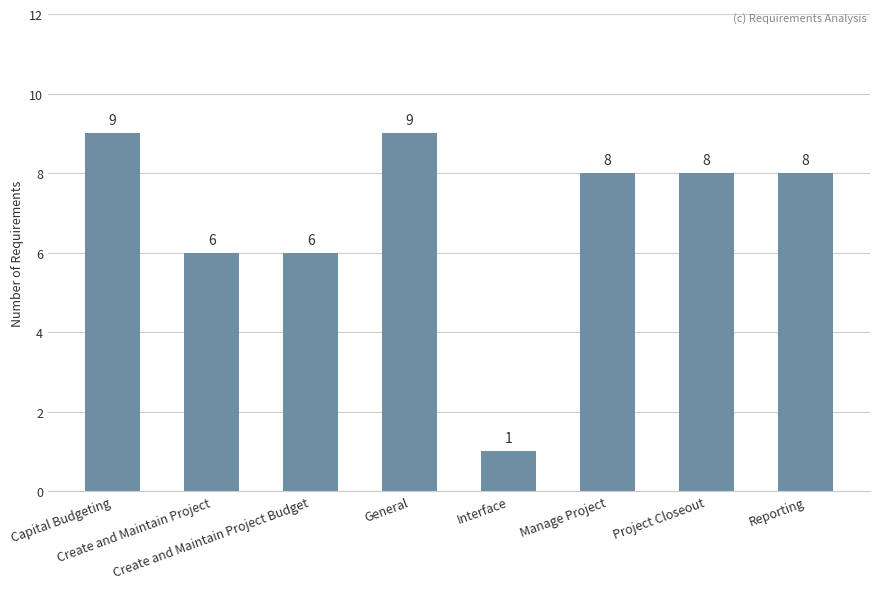

What is the sum of all values?

55